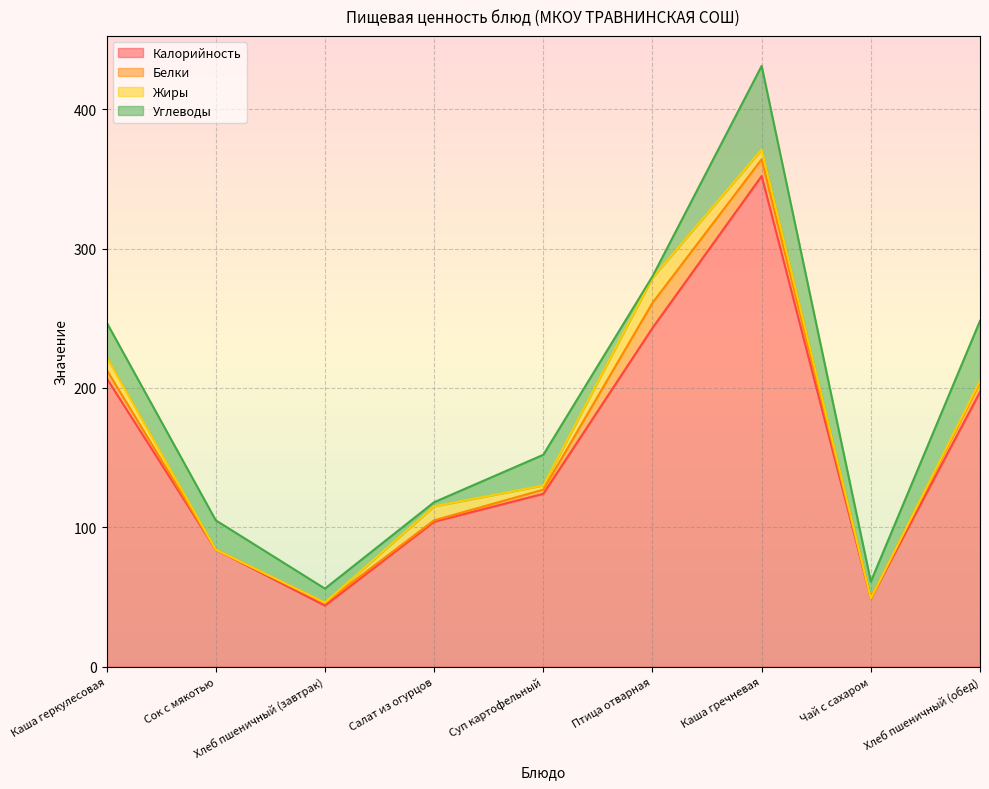

Which series changed the most between Каша геркулесовая and Сок с мякотью?

Калорийность